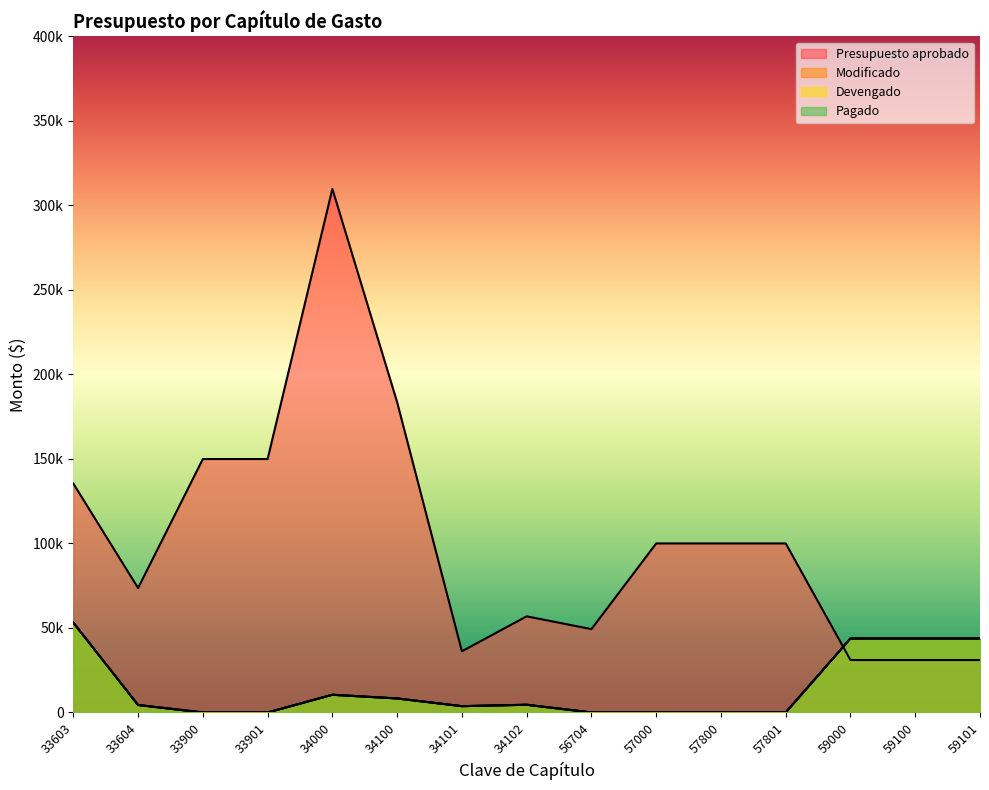

Reading left to right, transcribe all the data shown in this chart.

Presupuesto aprobado: 33603=135408.4	33604=73585.5	33900=149930.0	33901=149930.0	34000=309739.0	34100=183535.0	34101=36190.0	34102=56870.0	56704=49307.2	57000=100000.0	57800=100000.0	57801=100000.0	59000=31020.0	59100=31020.0	59101=31020.0
Modificado: 33603=53157.0	33604=4408.0	33900=0.0	33901=0.0	34000=10469.3	34100=8290.8	34101=3726.8	34102=4564.0	56704=0.0	57000=0.0	57800=0.0	57801=0.0	59000=43778.4	59100=43778.4	59101=43778.4
Devengado: 33603=53157.0	33604=4408.0	33900=0.0	33901=0.0	34000=10469.3	34100=8290.8	34101=3726.8	34102=4564.0	56704=0.0	57000=0.0	57800=0.0	57801=0.0	59000=43778.4	59100=43778.4	59101=43778.4
Pagado: 33603=53157.0	33604=4408.0	33900=0.0	33901=0.0	34000=10469.3	34100=8290.8	34101=3726.8	34102=4564.0	56704=0.0	57000=0.0	57800=0.0	57801=0.0	59000=43778.4	59100=43778.4	59101=43778.4